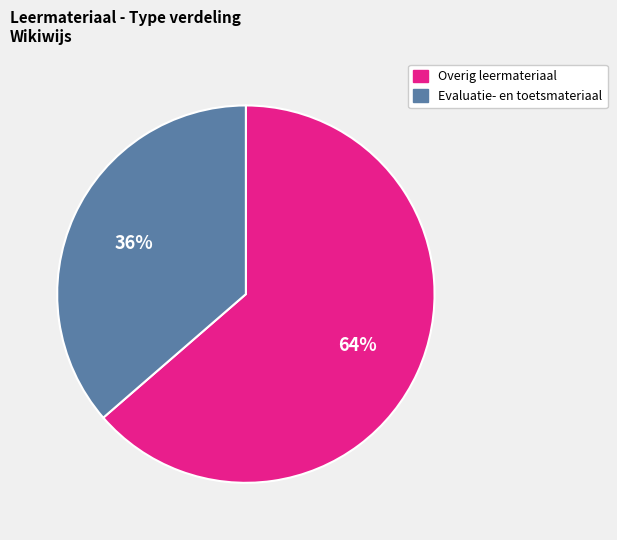

What is the ratio of the value at Evaluatie- en toetsmateriaal to the value at Overig leermateriaal?

0.6